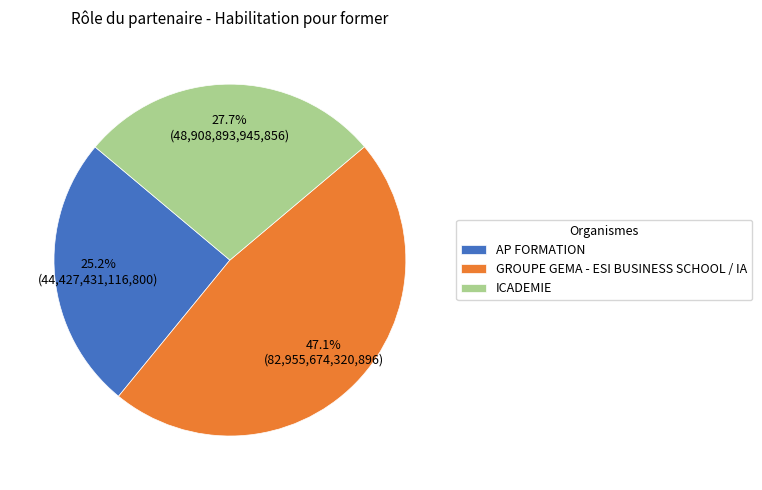

Is there a majority slice in this chart?

No